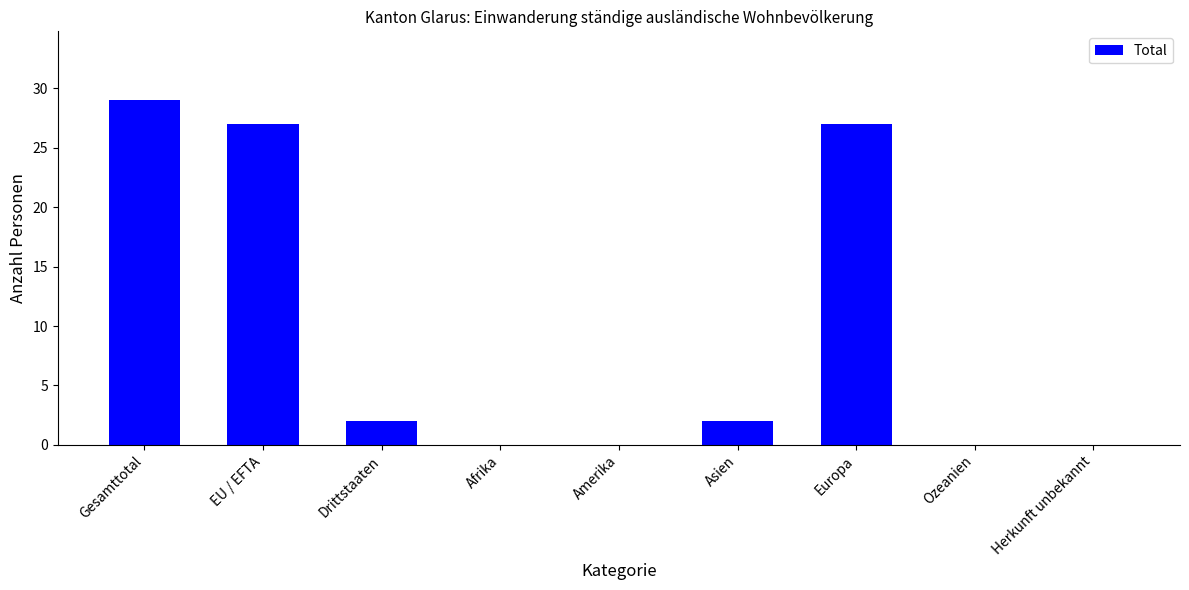

Reading right to left, what are all the values shown in this chart?

0	0	27	2	0	0	2	27	29